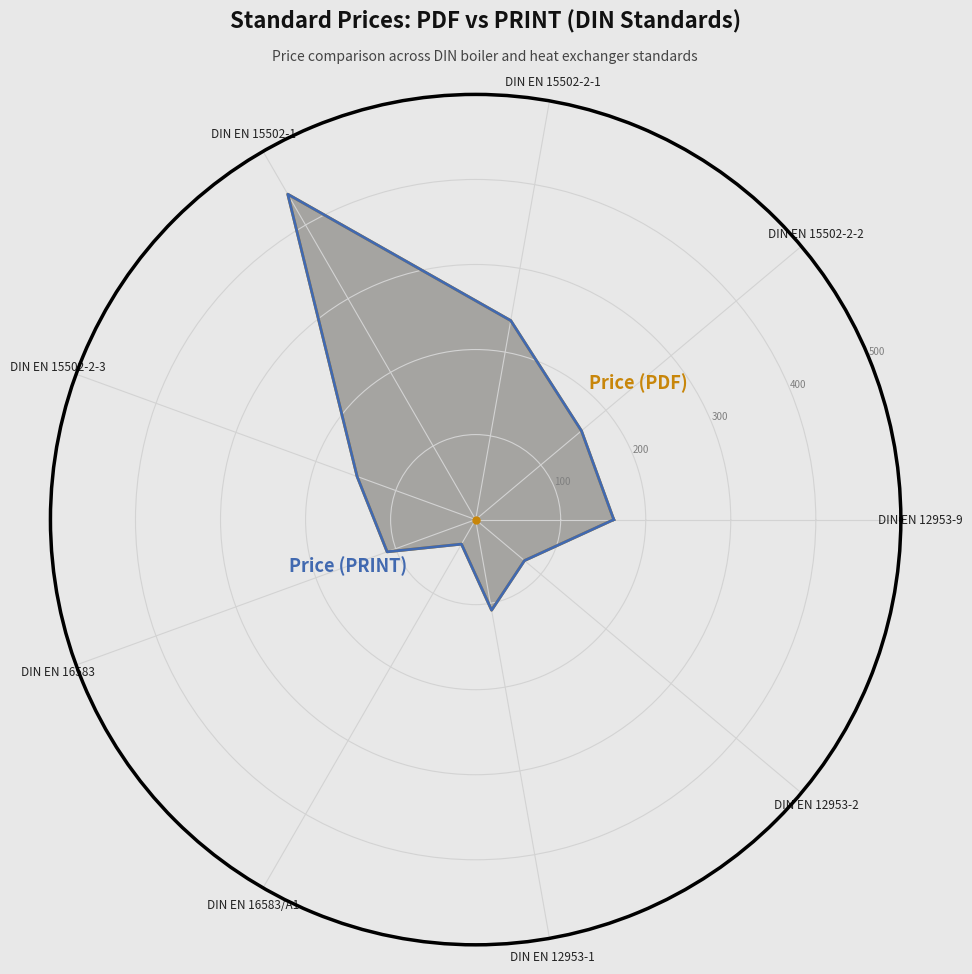

True or false: Price (PDF) has more than 1 interior local peaks.

True